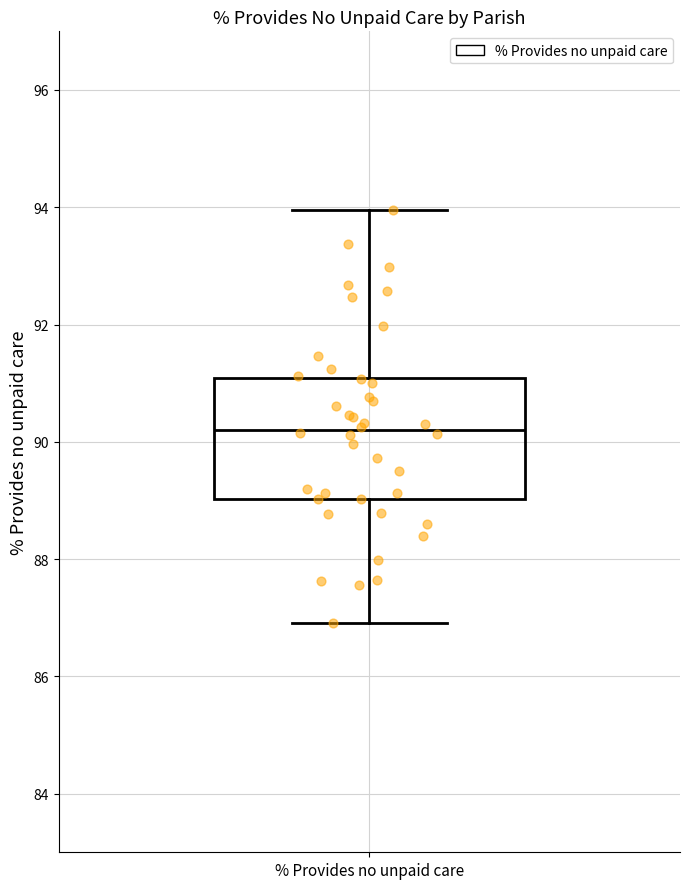

Transcribe this box plot: give where the median line is, the range the box spans, and where the two whiskers end, as read against the y-axis. The values are not printed on the chart, so give them approximately, as read against the axis.

median 90.2, box 89.0 to 91.0, whiskers 87.0 to 94.0